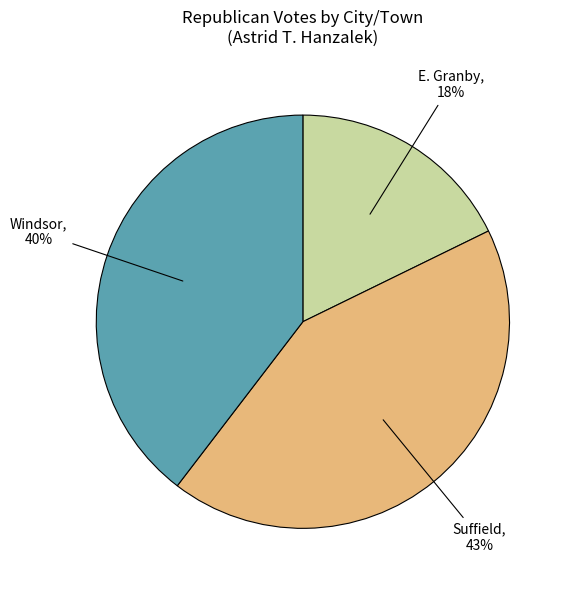

To the nearest percent, what is the average slice percentage?

33%